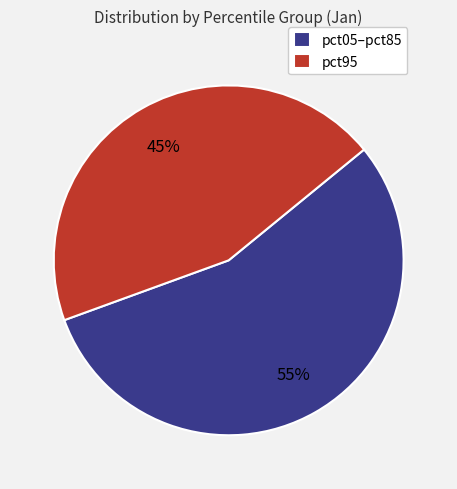

Is there any slice that represents more than half of the pie?

Yes